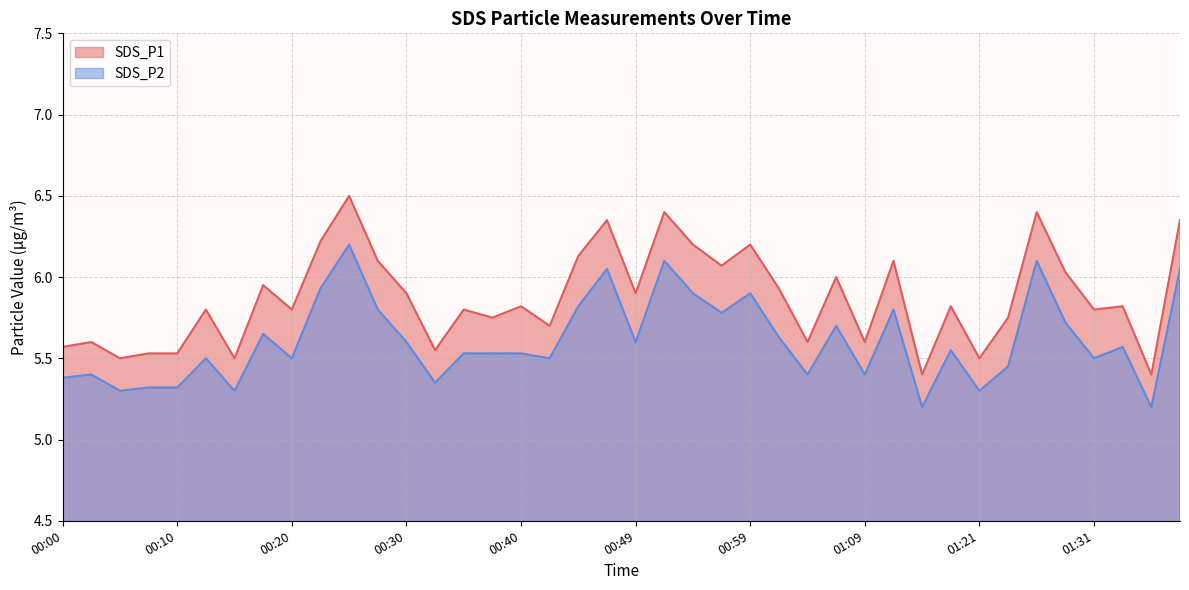

Is it true that SDS_P1 equals 5.9 at 01:02?

True